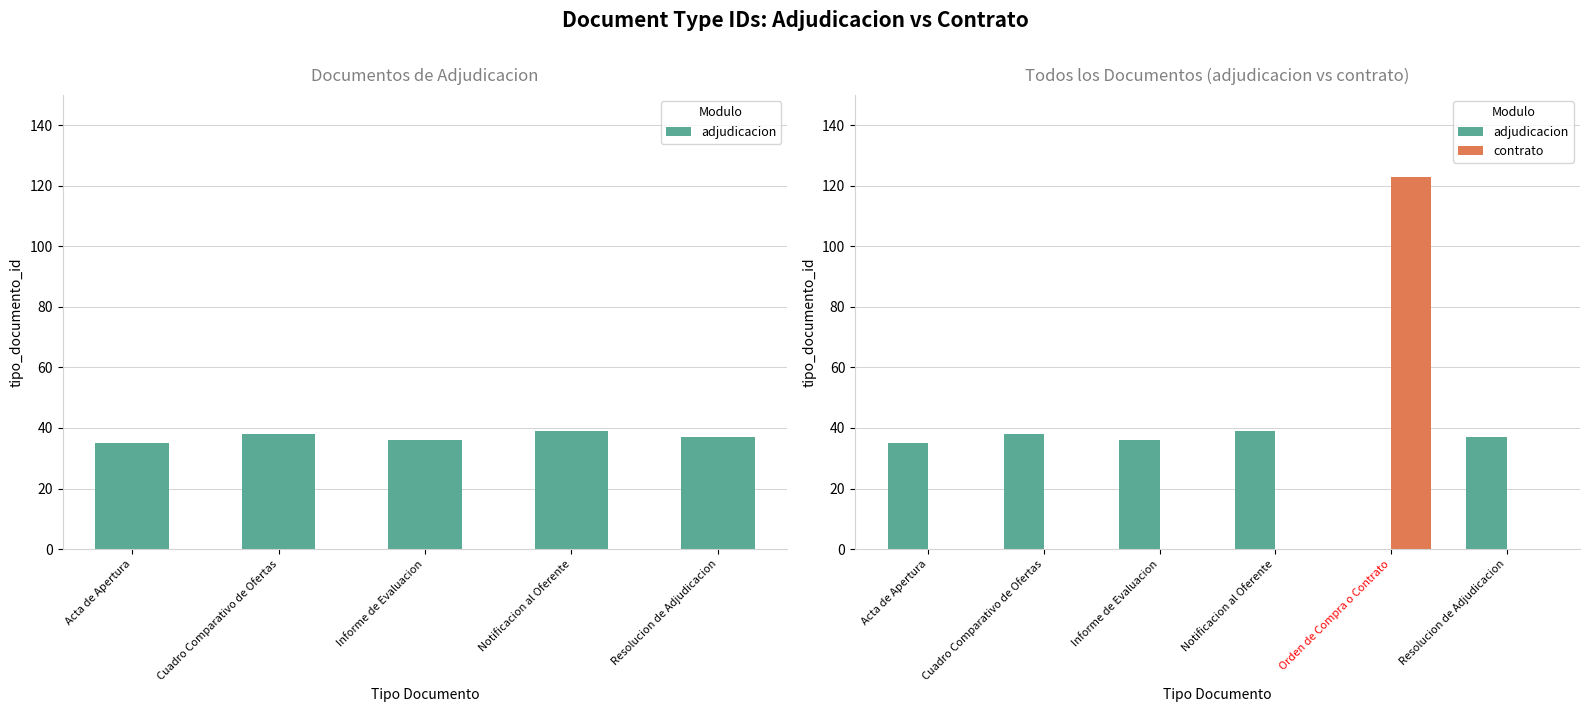

Reading right to left, list all the values displayed in this chart.

adjudicacion: 37	0	39	36	38	35
contrato: 0	123	0	0	0	0